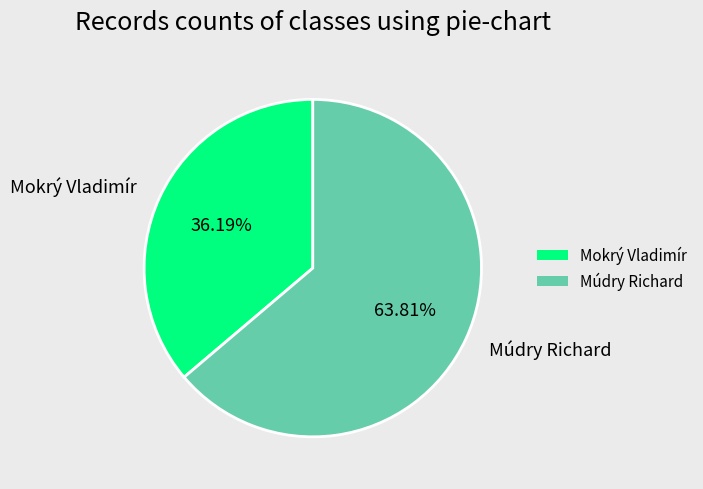

What is the ratio of the value at Múdry Richard to the value at Mokrý Vladimír?

1.8